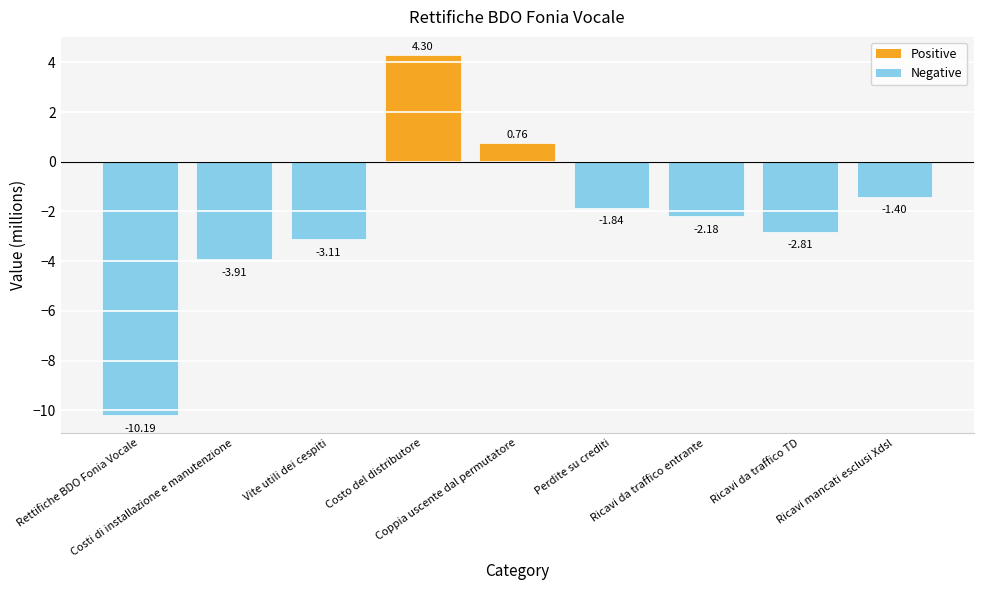

What is the difference between the second highest and second lowest values?

4.7